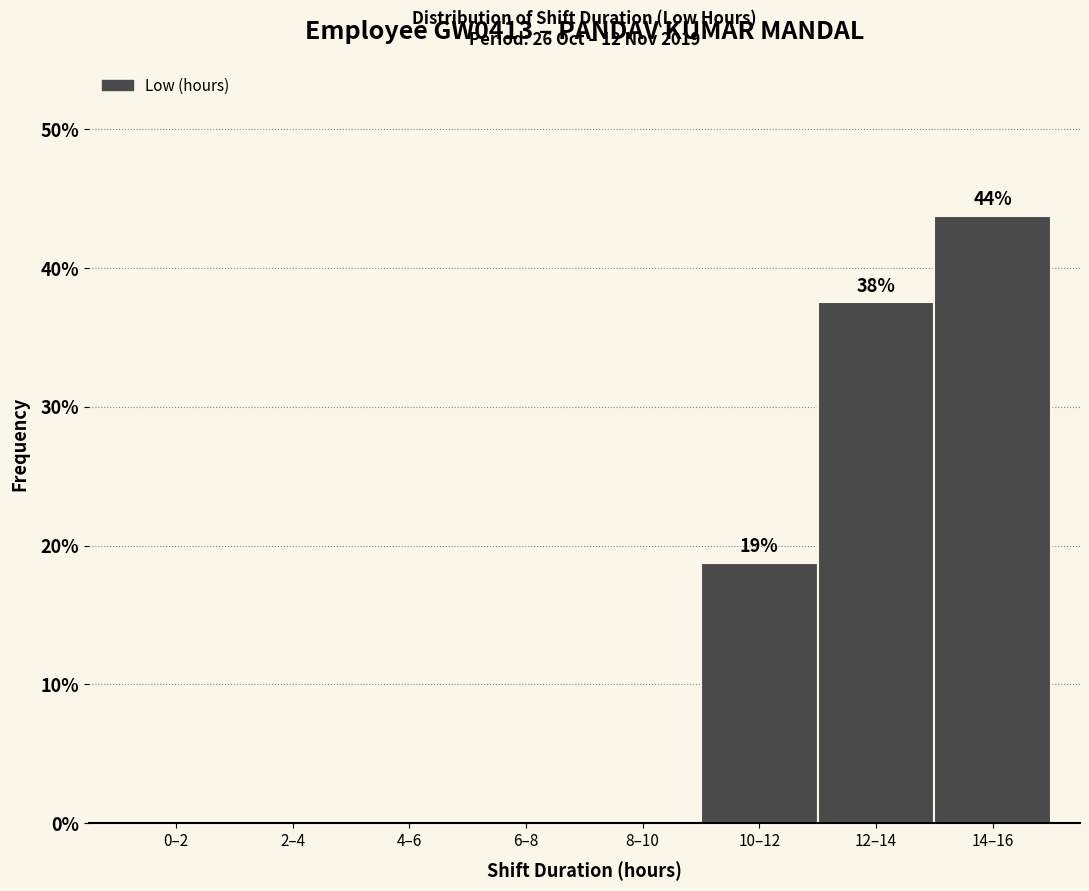

Reading left to right, extract all data points from this chart.

0–2=0.0	2–4=0.0	4–6=0.0	6–8=0.0	8–10=0.0	10–12=18.8	12–14=37.5	14–16=43.8